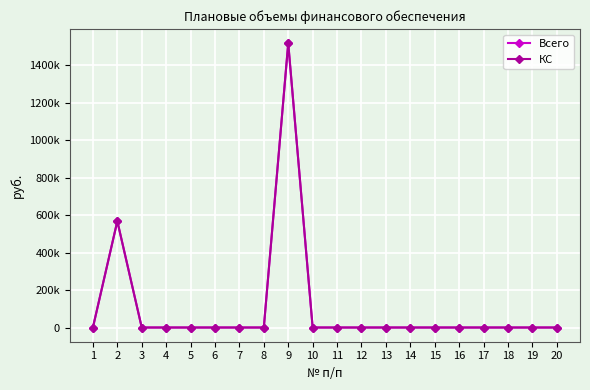

At 8, list the series in order from largest to smallest.

Всего, КС